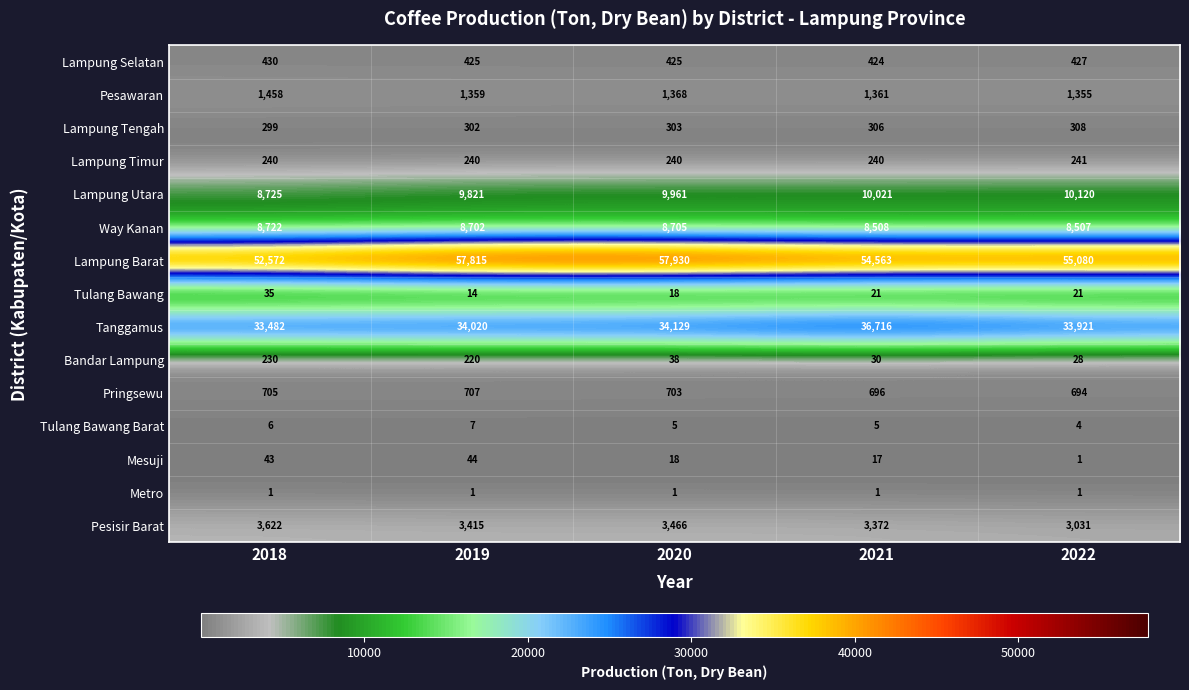

What is the spread (max minus min) of values at 2021?

54562